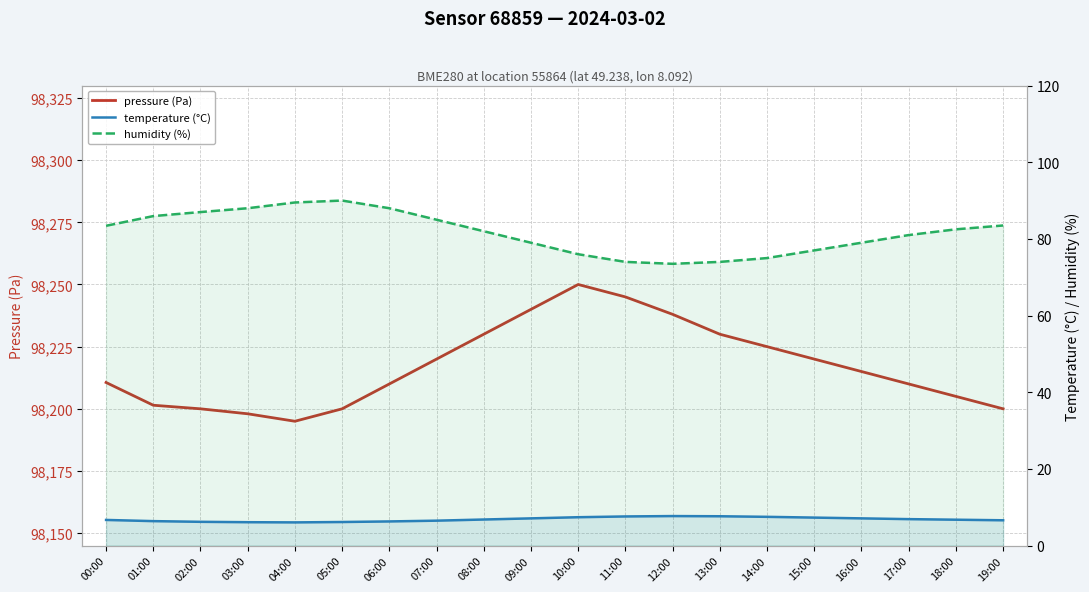

Is it true that humidity (%) equals 88.0 at 06:00?

True